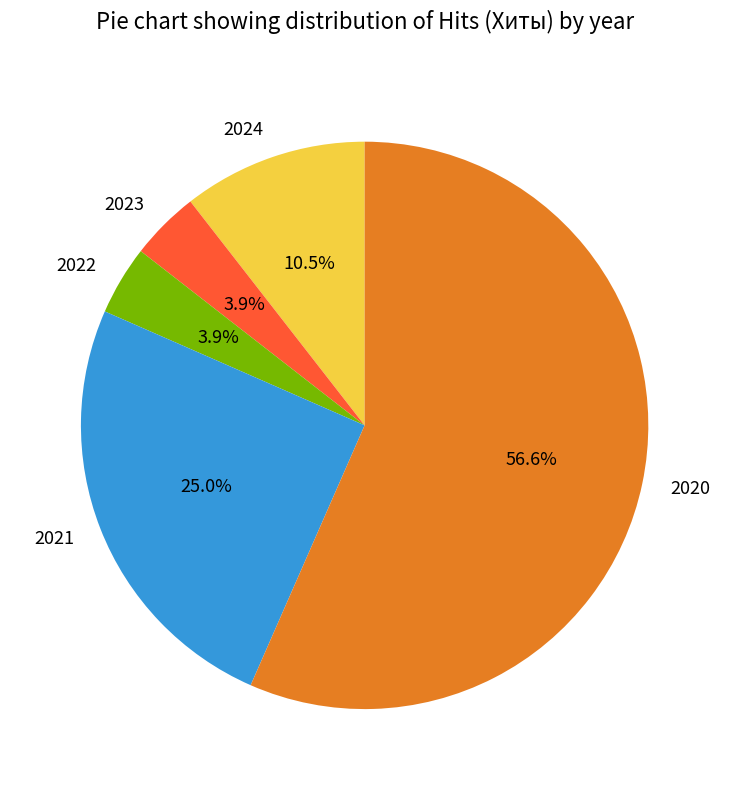

What is the largest slice in the pie chart?

2020